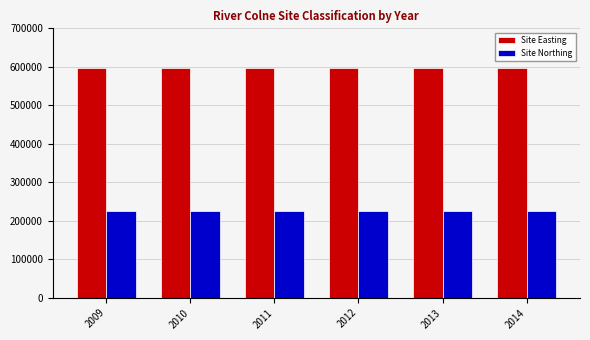

What is the sum of all Site Easting values?

3574200